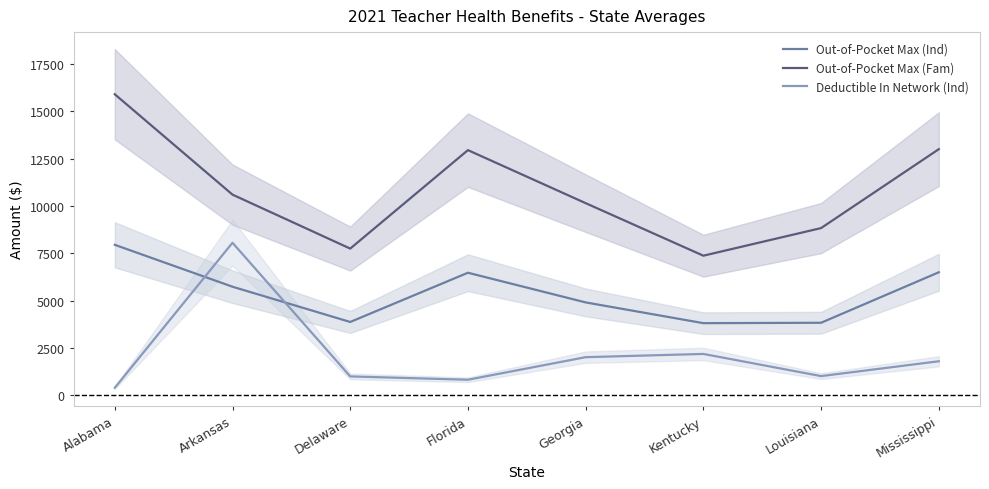

Rank the series by their maximum value, from highest to lowest.

Out-of-Pocket Max (Fam), Deductible In Network (Ind), Out-of-Pocket Max (Ind)